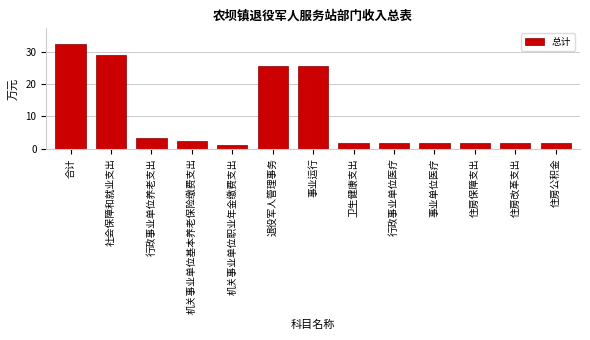

Reading left to right, what are all the values shown in this chart?

32.6	29.2	3.3	2.2	1.1	25.9	25.9	1.7	1.7	1.7	1.7	1.7	1.7